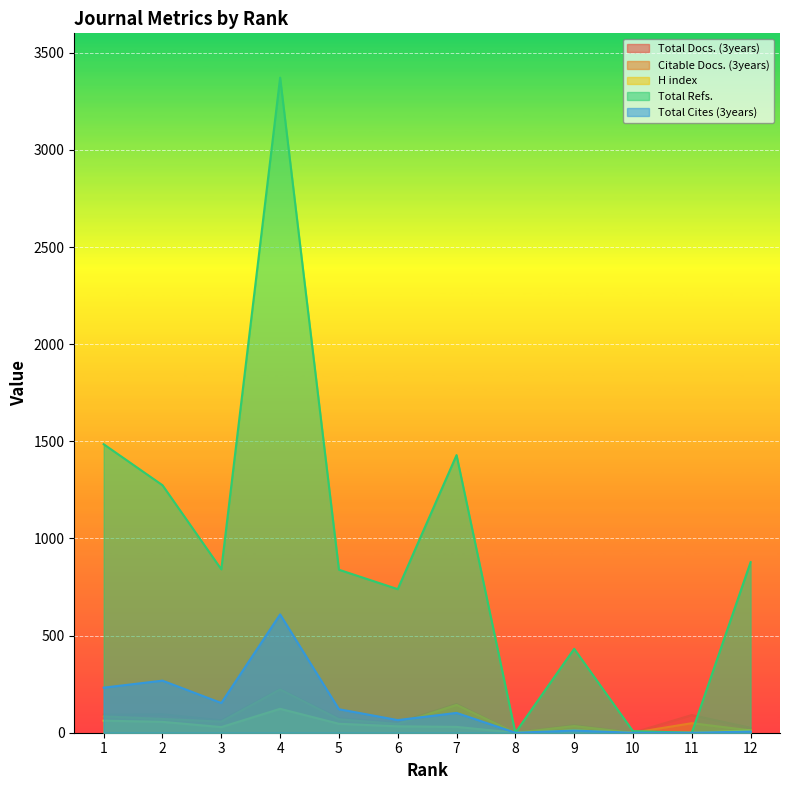

Reading right to left, extract all data points from this chart.

Total Docs. (3years): 12=25	11=91	10=0	9=39	8=0	7=148	6=52	5=75	4=225	3=64	2=95	1=93
Citable Docs. (3years): 12=12	11=49	10=0	9=34	8=0	7=143	6=45	5=69	4=223	3=57	2=71	1=84
H index: 12=11	11=0	10=1	9=12	8=0	7=30	6=33	5=46	4=123	3=29	2=56	1=62
Total Refs.: 12=878	11=0	10=8	9=432	8=0	7=1429	6=739	5=839	4=3372	3=841	2=1274	1=1485
Total Cites (3years): 12=6	11=0	10=0	9=11	8=0	7=102	6=65	5=121	4=609	3=153	2=268	1=232